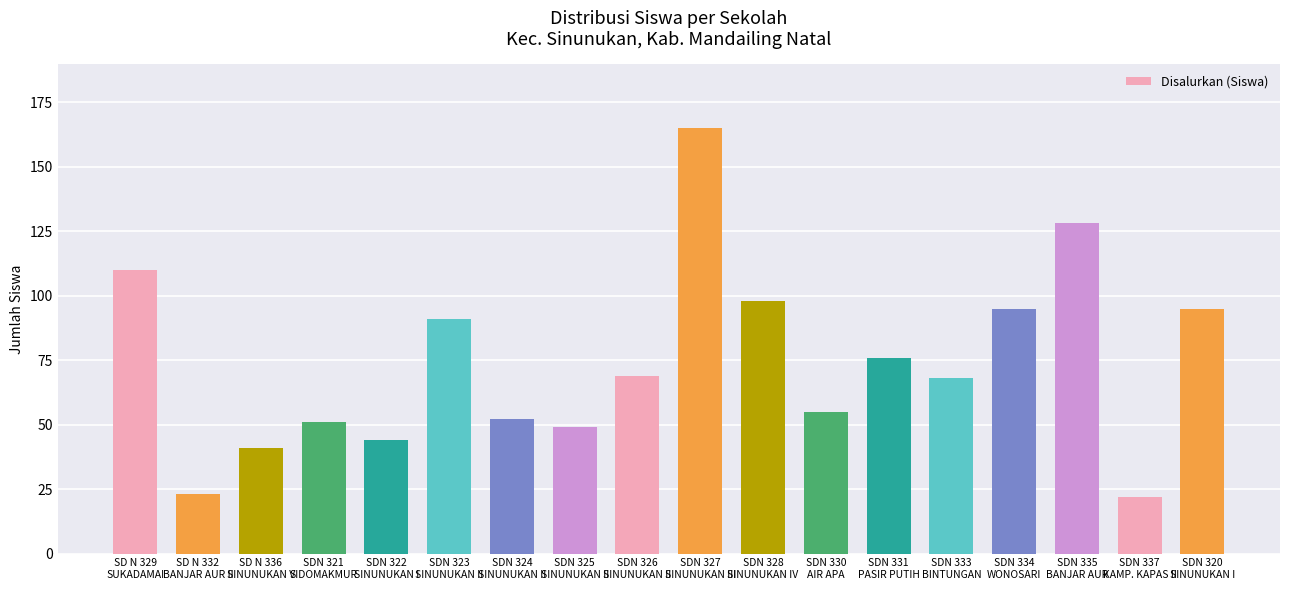

What is the change in value from SD N 329
SUKADAMAI to SDN 333
BINTUNGAN?

-42